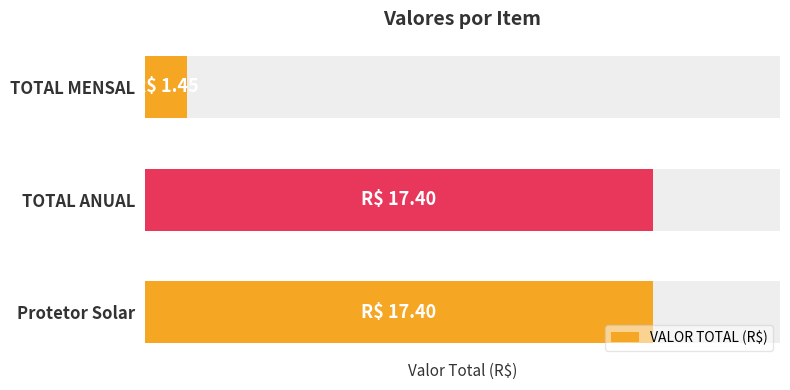

Rank the categories by value from lowest to highest.

TOTAL MENSAL, Protetor Solar, TOTAL ANUAL